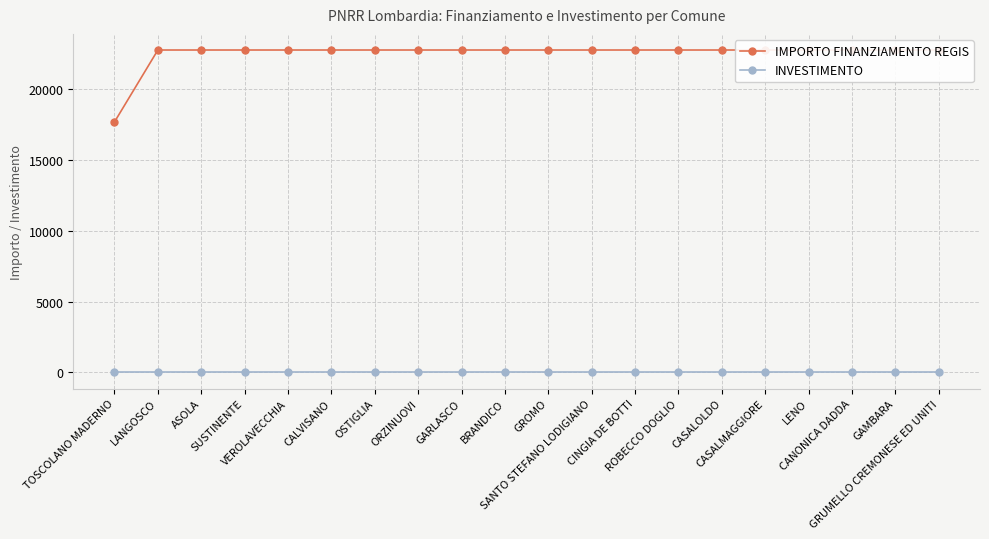

At LANGOSCO, list the series in order from largest to smallest.

IMPORTO FINANZIAMENTO REGIS, INVESTIMENTO